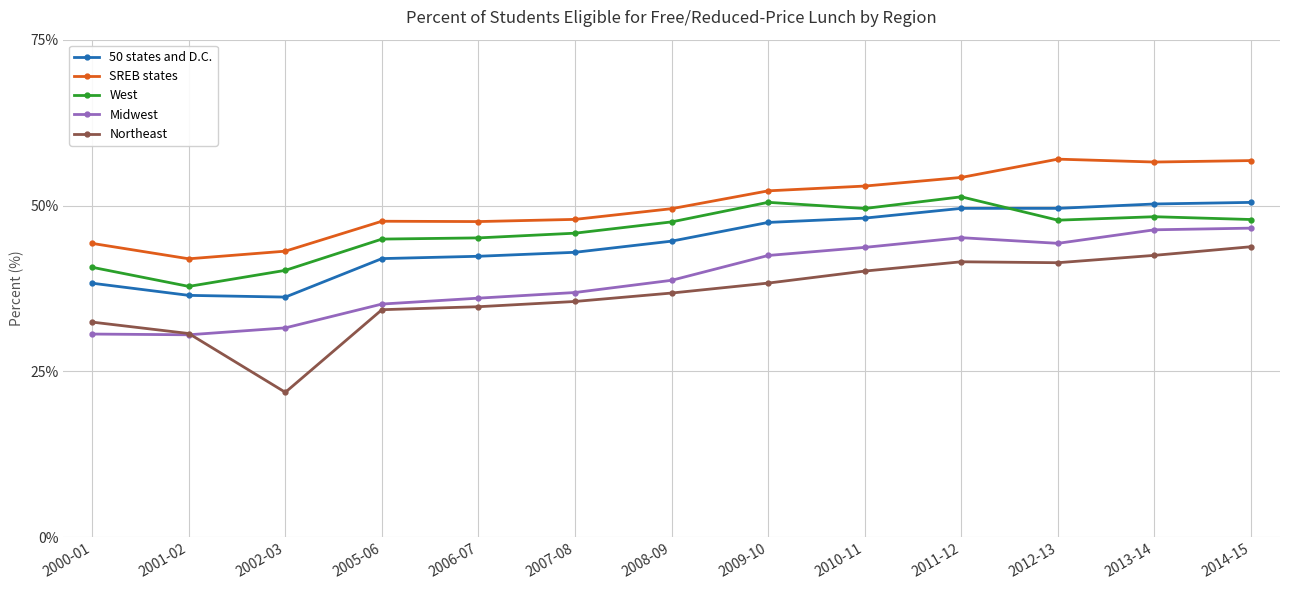

What is the difference between the second highest and minimum values in the SREB states series?

14.8